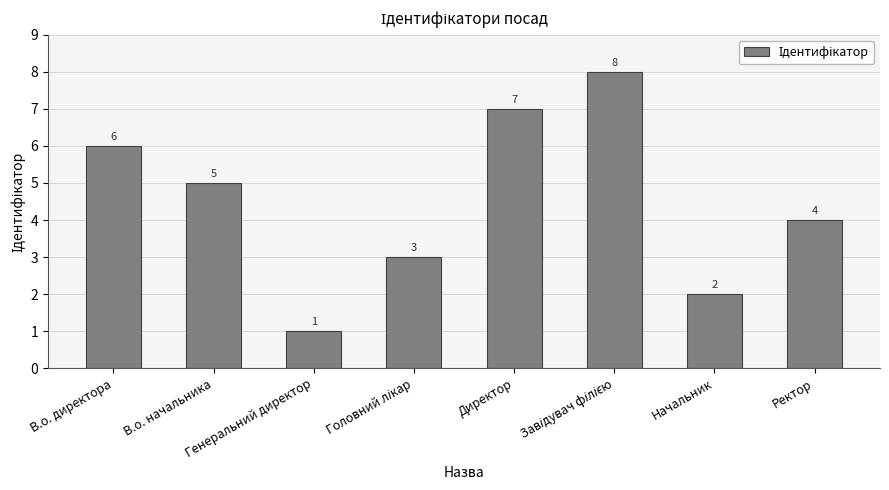

What is the value of the 3rd bar from the left?

1